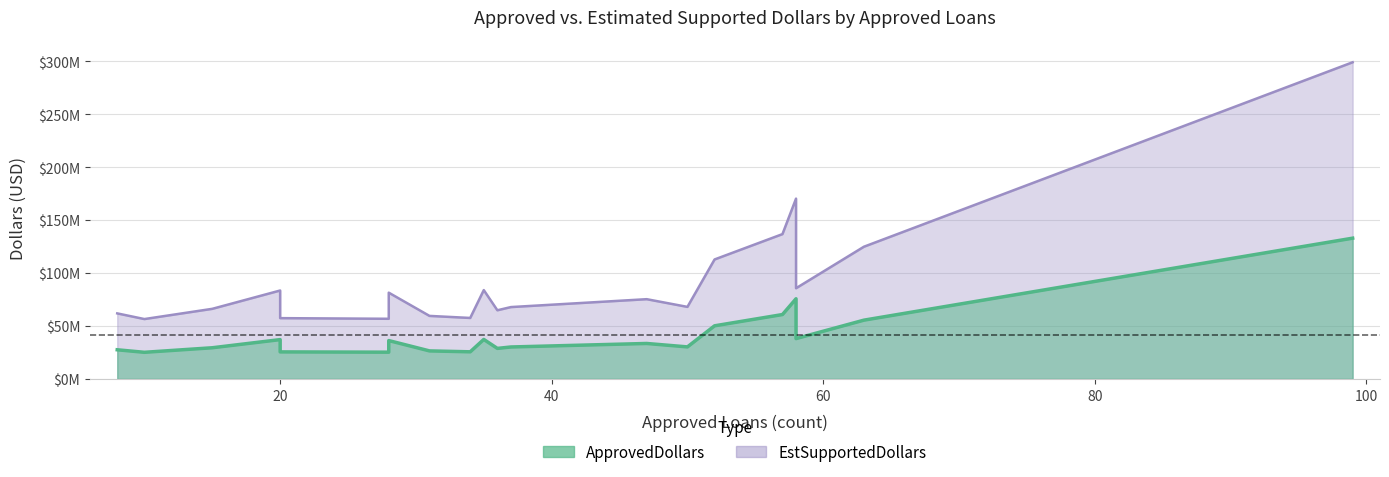

How many data points in ApprovedLoans are above 36?

9